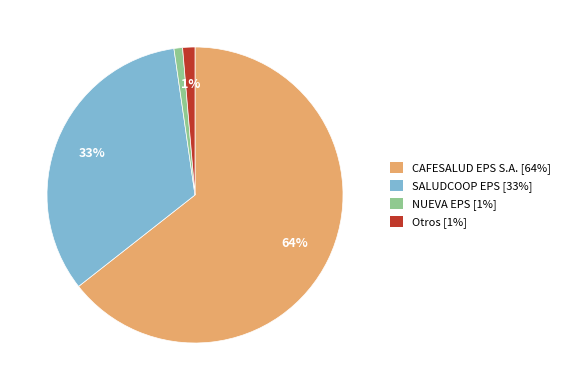

How many segments does this pie chart have?

4